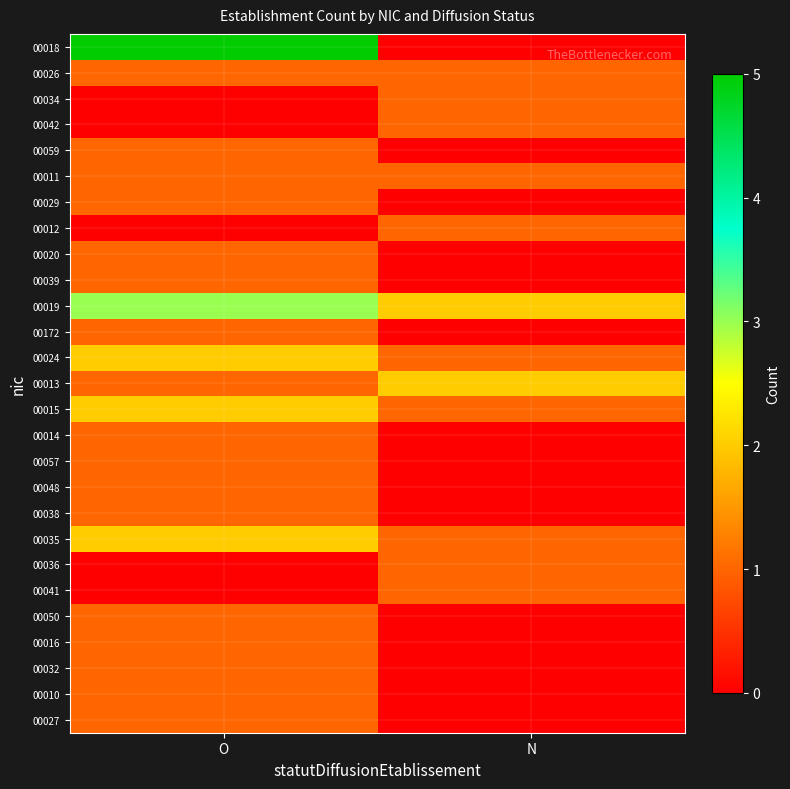

What is the spread (max minus min) of values at N?

2